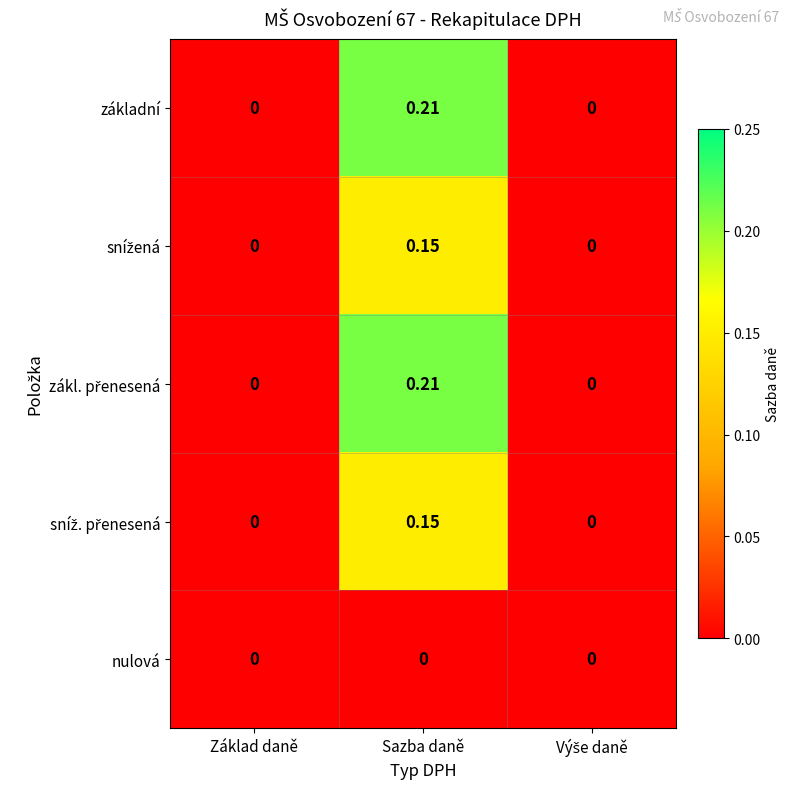

Which label corresponds to the largest value in the chart?

Sazba daně